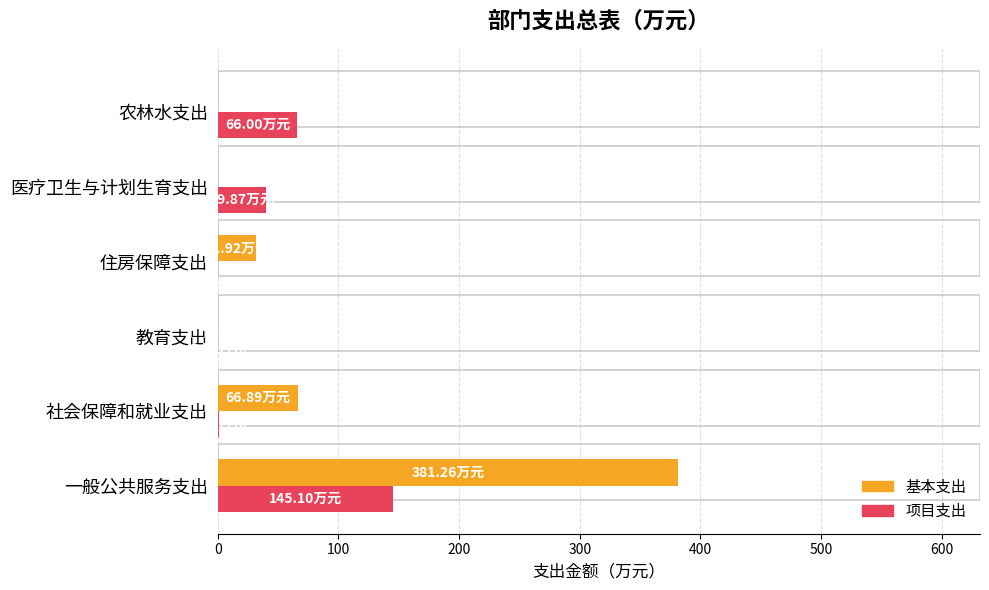

True or false: 基本支出 has a value of 92.0 at 社会保障和就业支出.

False